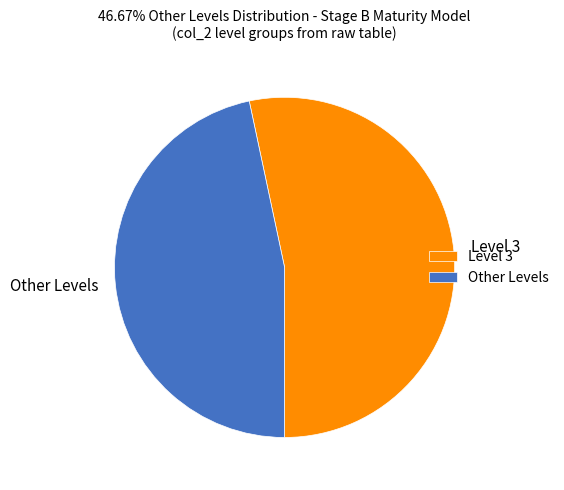

What is the ratio of the value at Level 3 to the value at Other Levels?

1.1